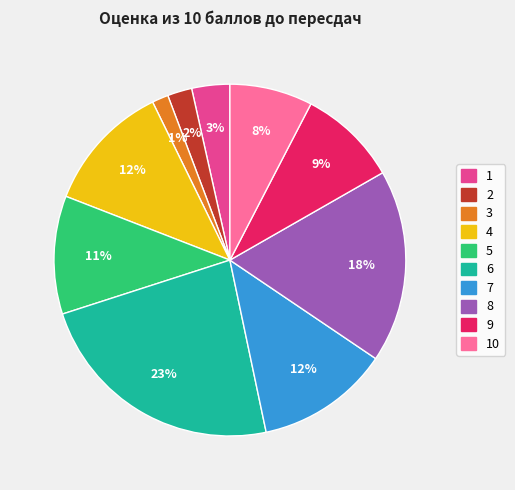

Is there a majority slice in this chart?

No